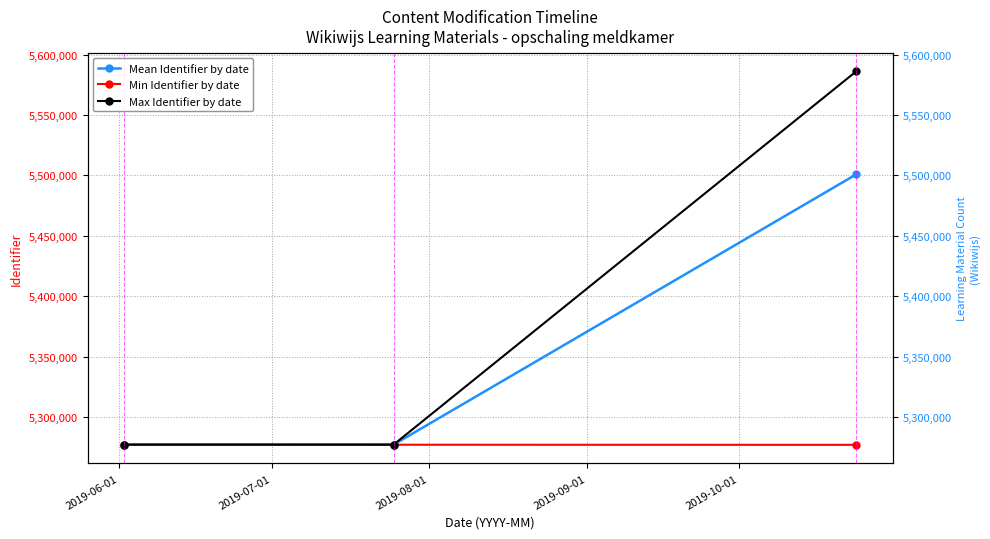

The value of Max Identifier by date at 2019-07-01 is 5277343.0. True or false?

True